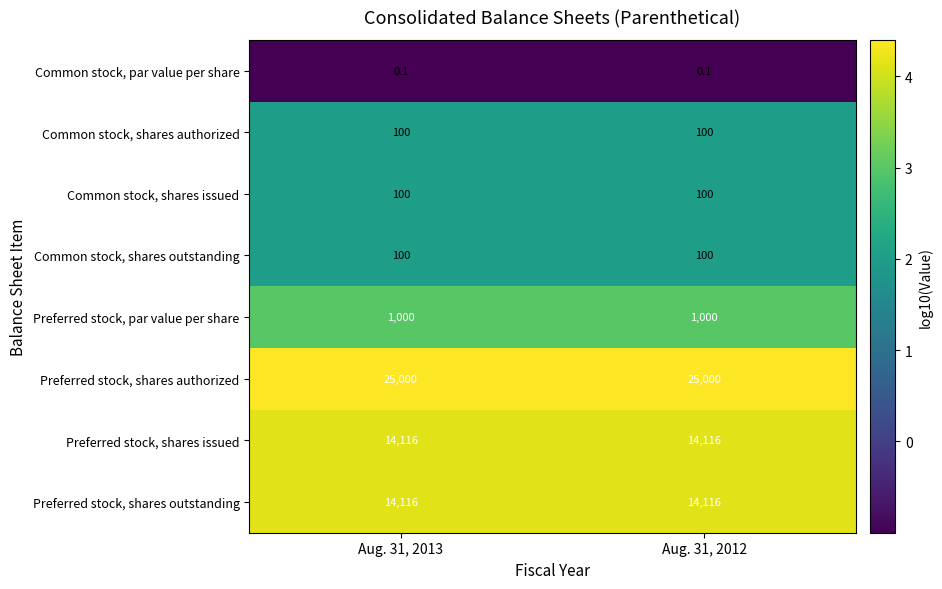

What is the total value across all series at Aug. 31, 2013?

54532.1